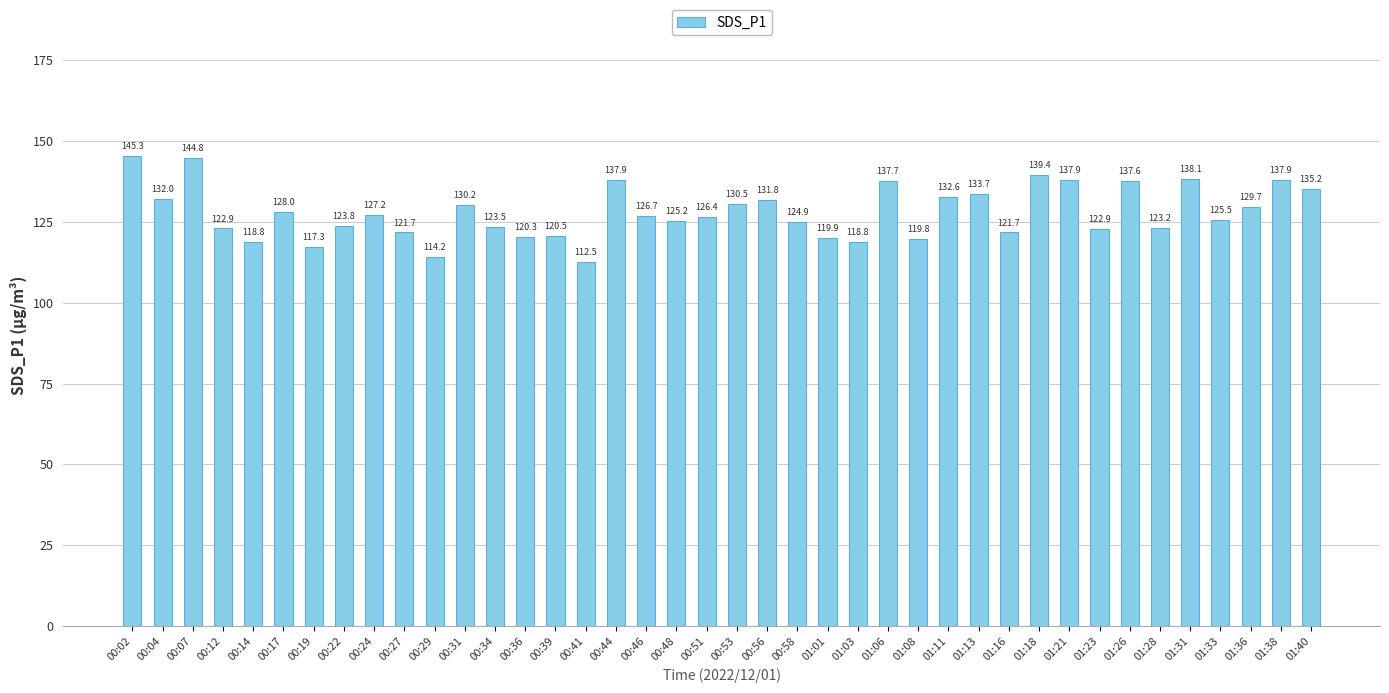

Approximately how many times larger is the value at 01:03 compared to 01:31?

0.9